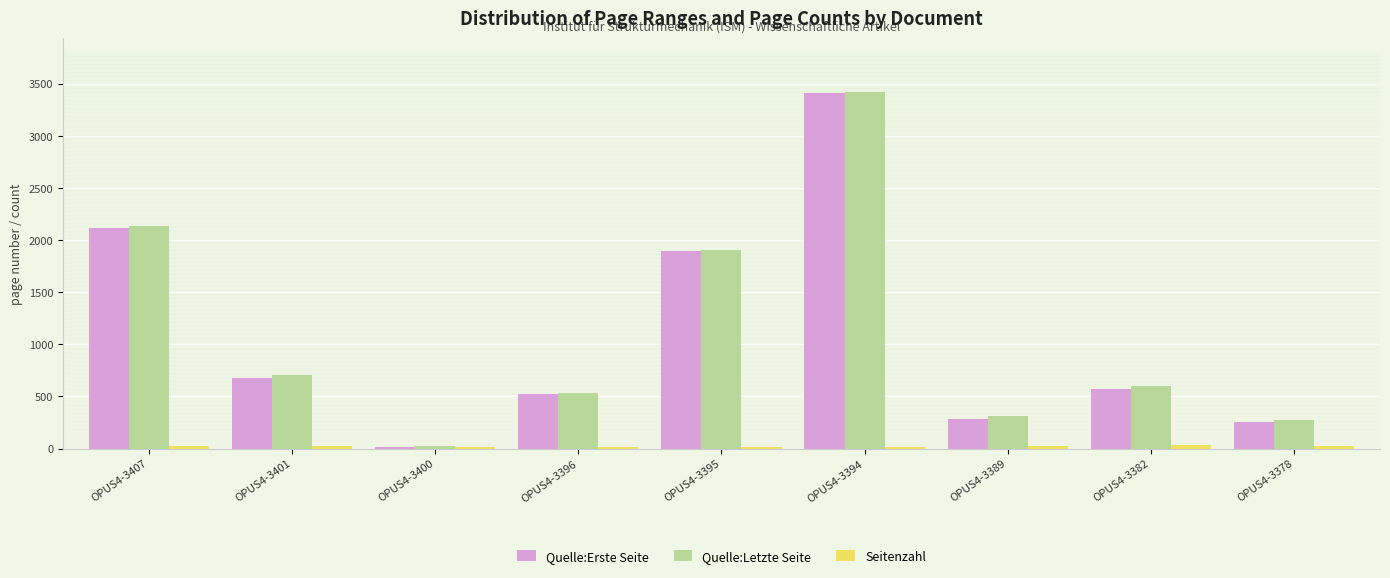

How many groups of bars are there?

9